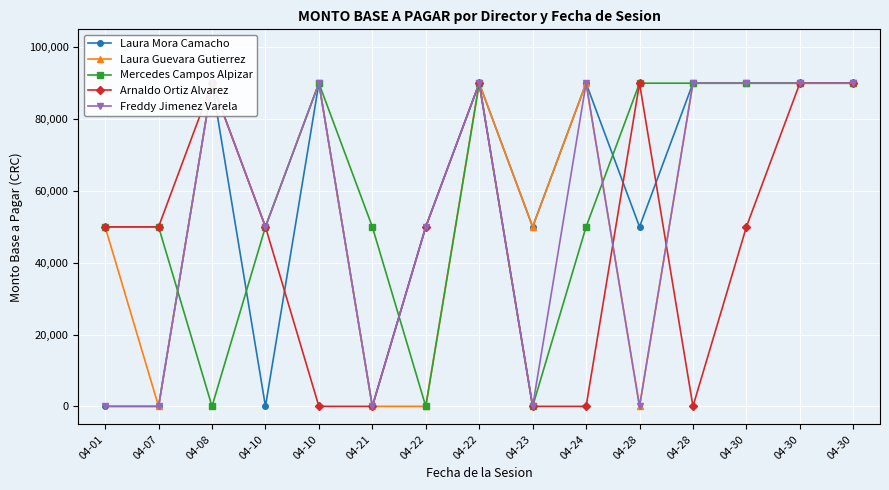

Where is the first local minimum for Freddy Jimenez Varela?

04-10